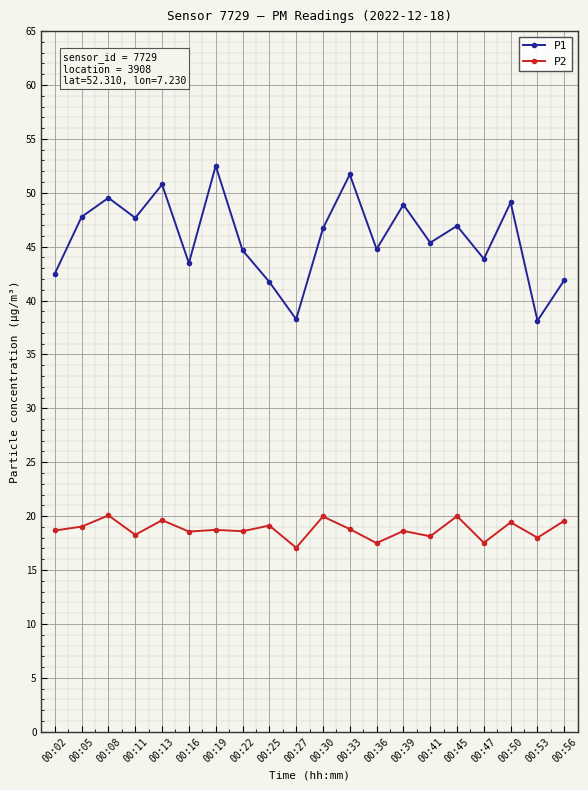

At which category does P2 reach its first local peak?

00:08